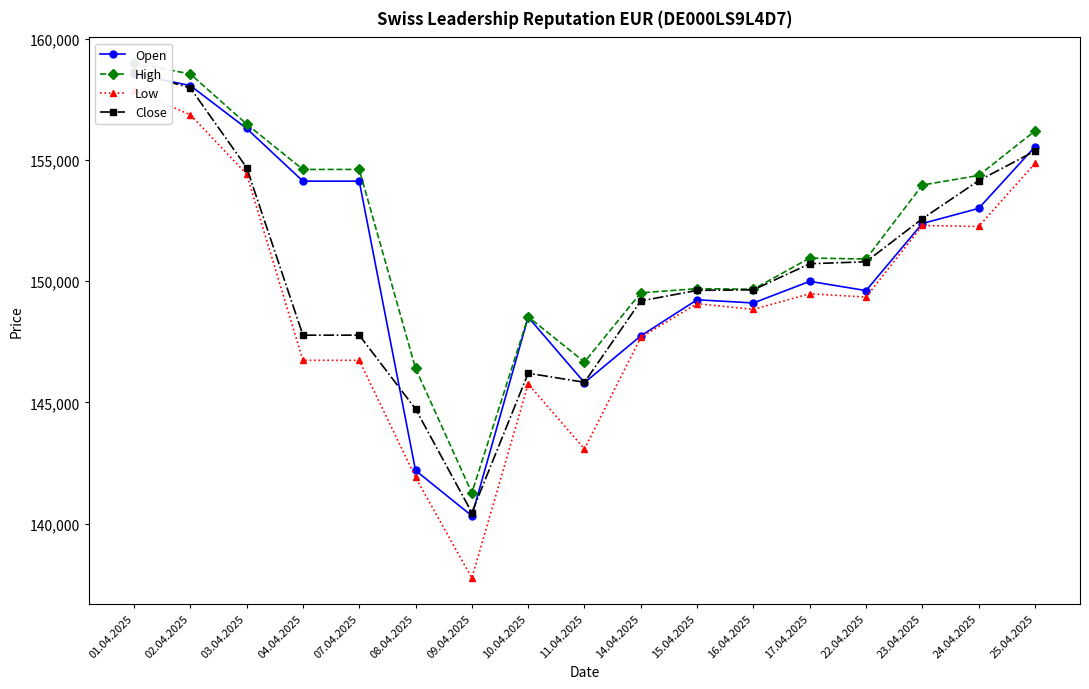

How many data points does each series have?

17